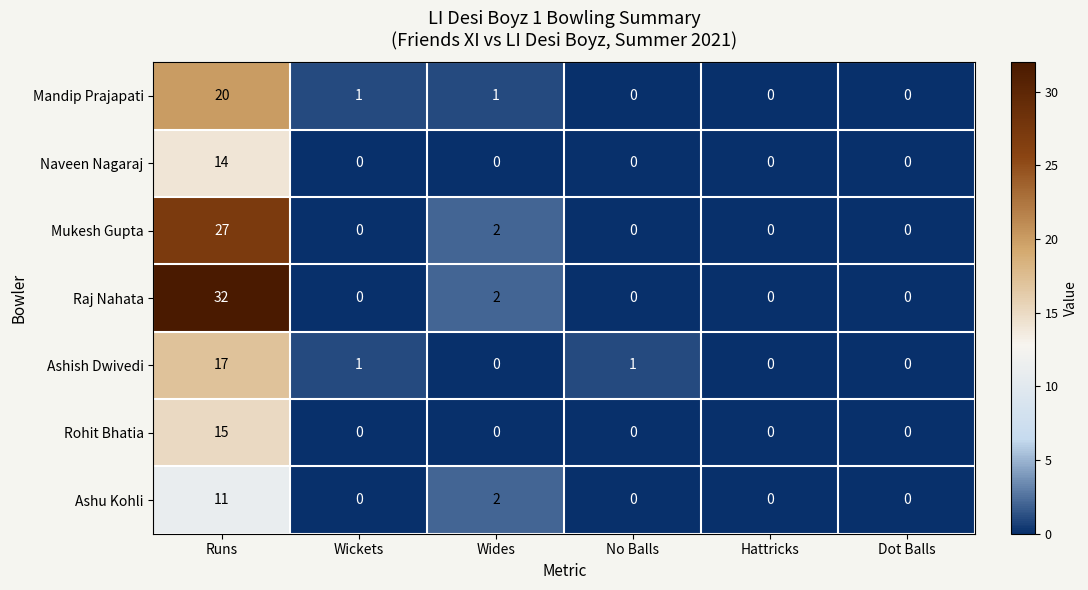

What is the sum of all Rohit Bhatia values?

15